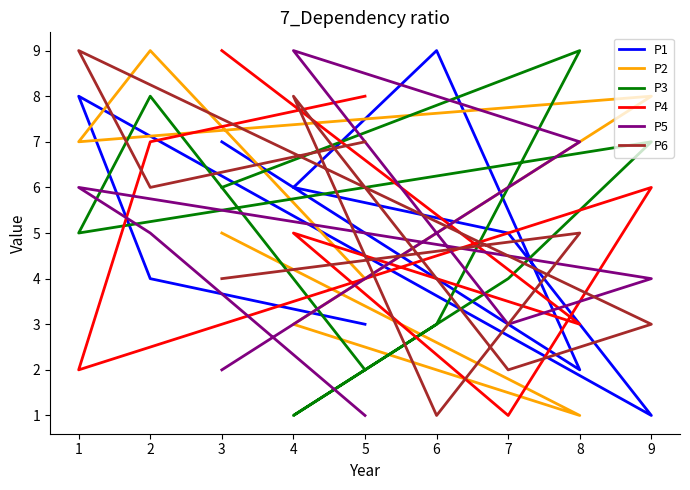

The P2 series shows 2 at 7. True or false?

False